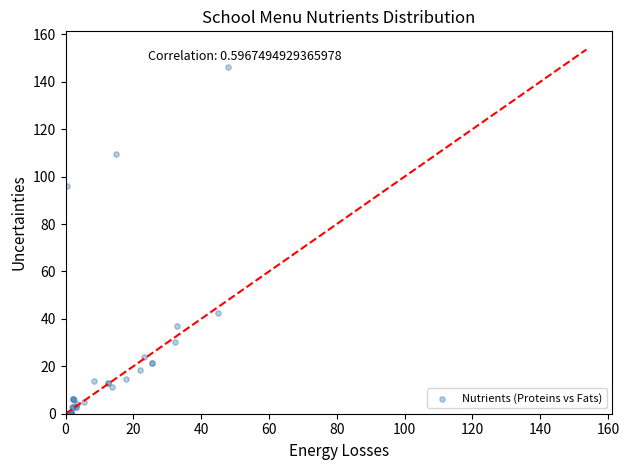

What Y value in the scatter plot is closest to 73?

96.2